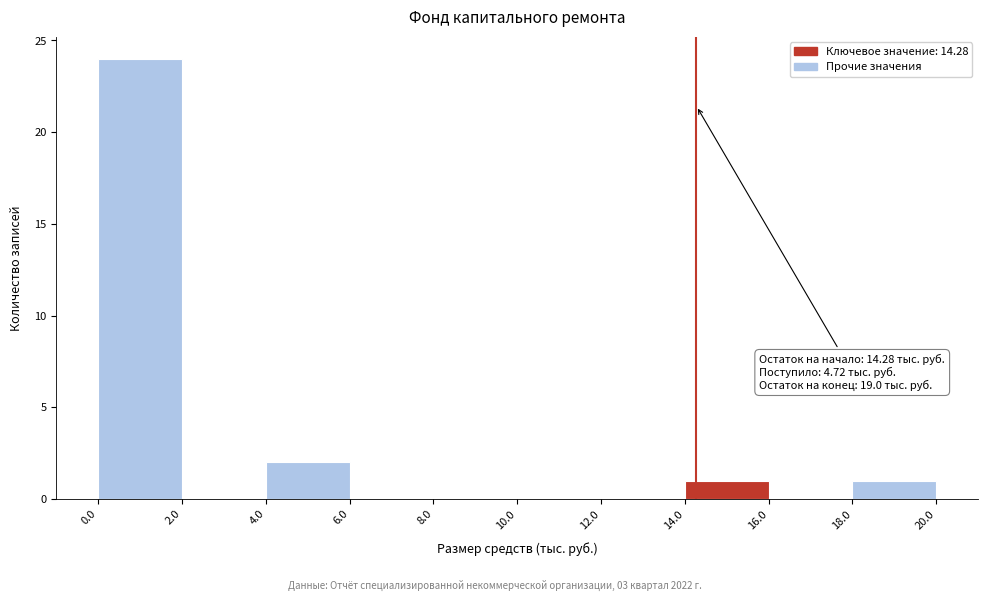

Over which range of the x-axis is the bar tallest?

0.0 to 2.0